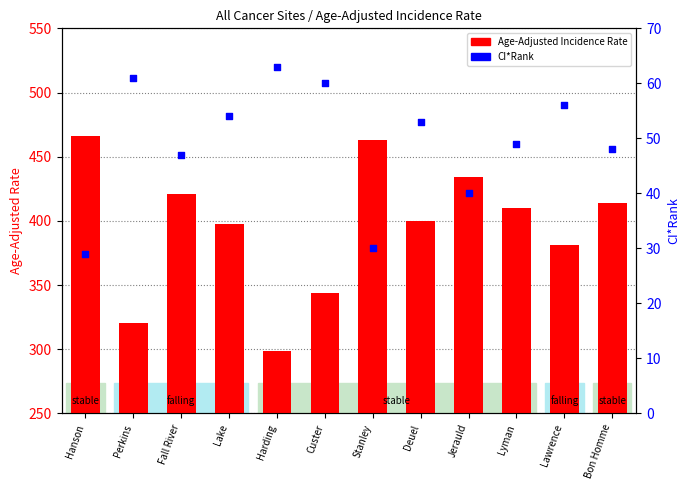

Is the value of CI*Rank at Lake greater than the value of Age-Adjusted Incidence Rate at Fall River?

No